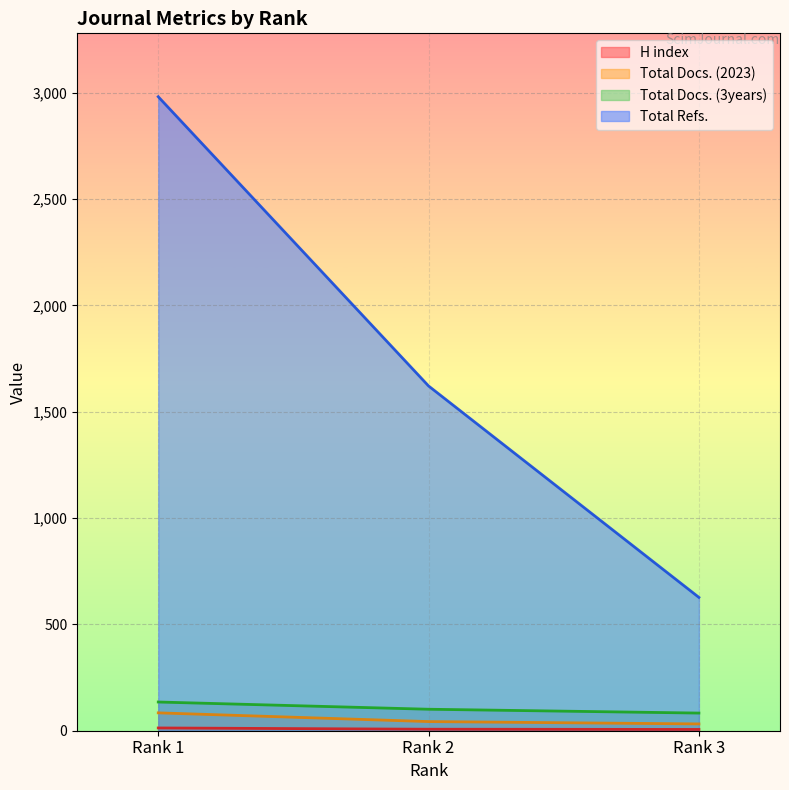

At Rank 1, list the series in order from largest to smallest.

Total Refs., Total Docs. (3years), Total Docs. (2023), H index